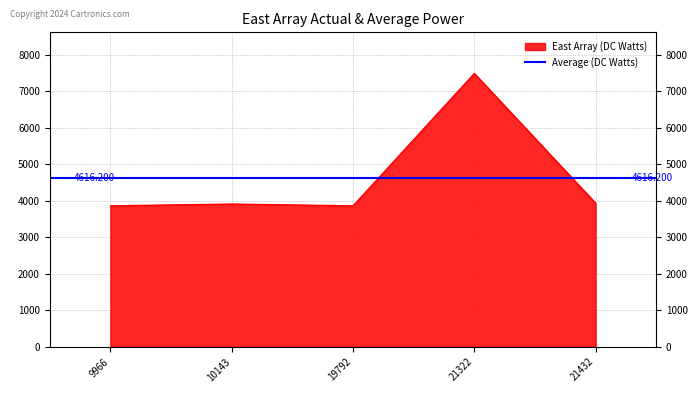

At which category does the chart reach its peak across all series?

21322